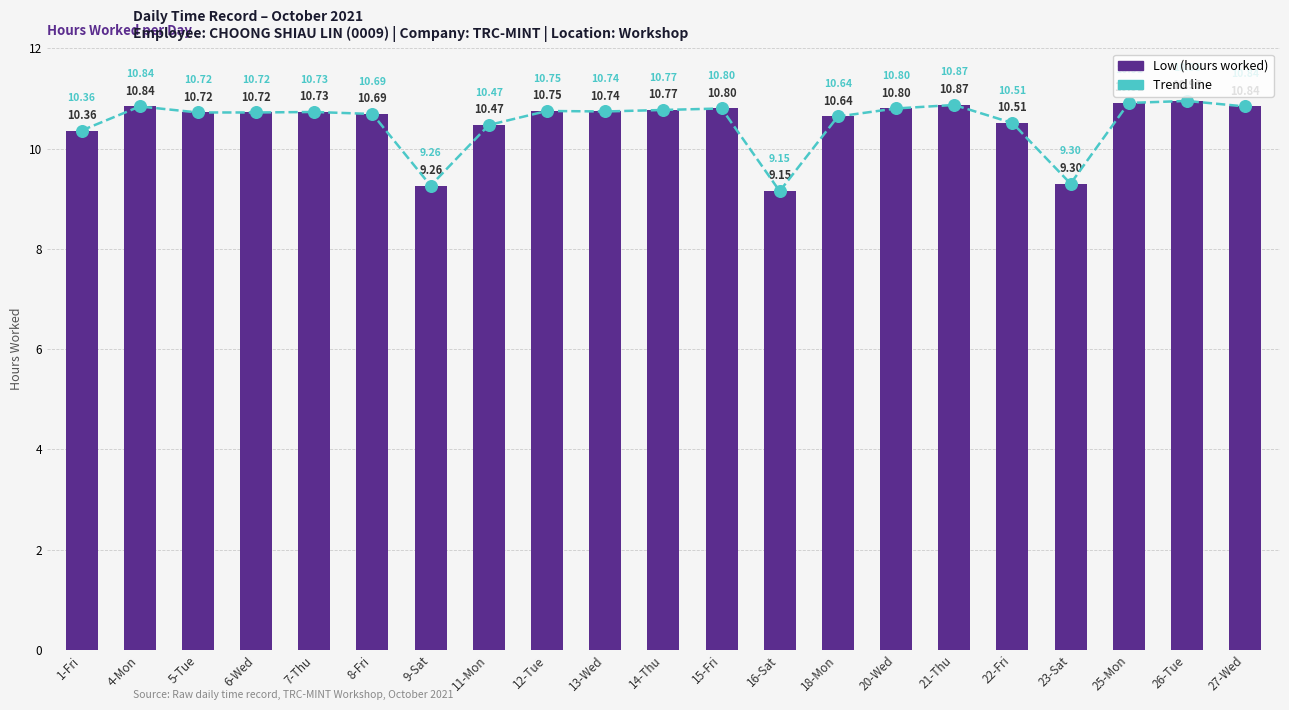

Which series contains the highest Y value?

Low (hours worked)